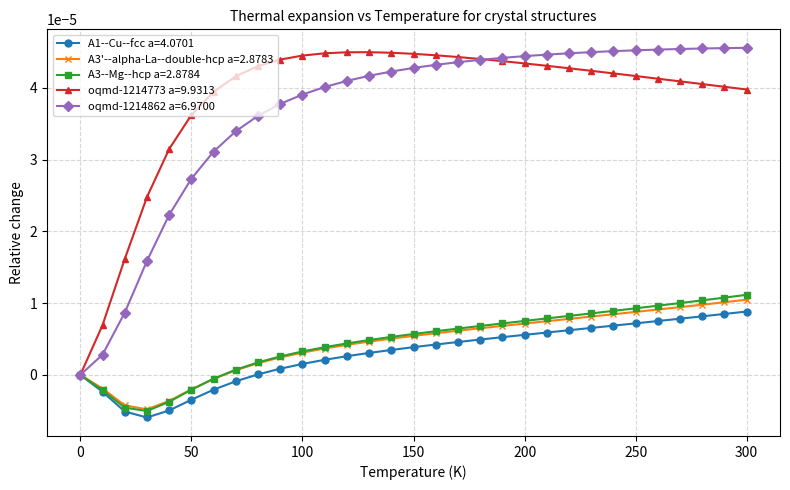

How many lines are shown in the chart?

5